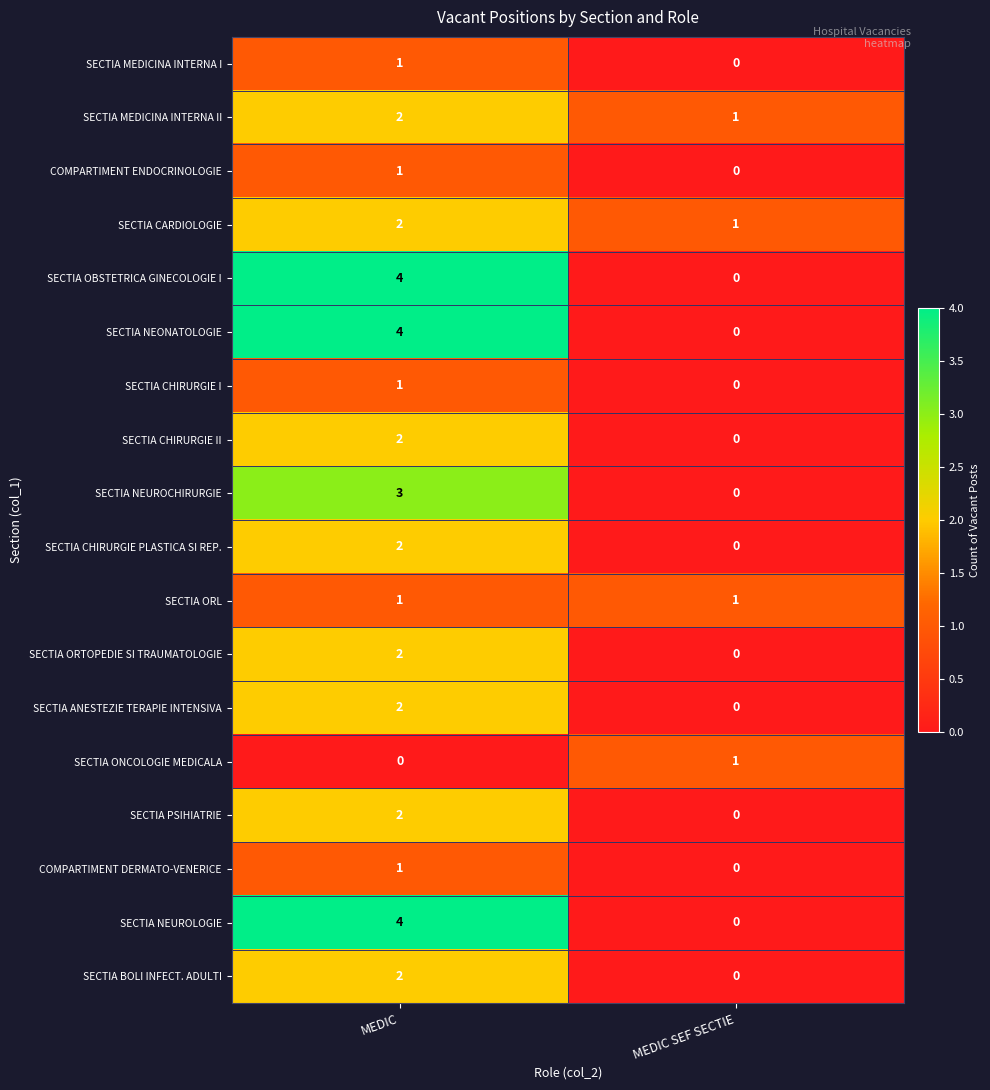

How many values in SECTIA ORTOPEDIE SI TRAUMATOLOGIE are above zero?

1